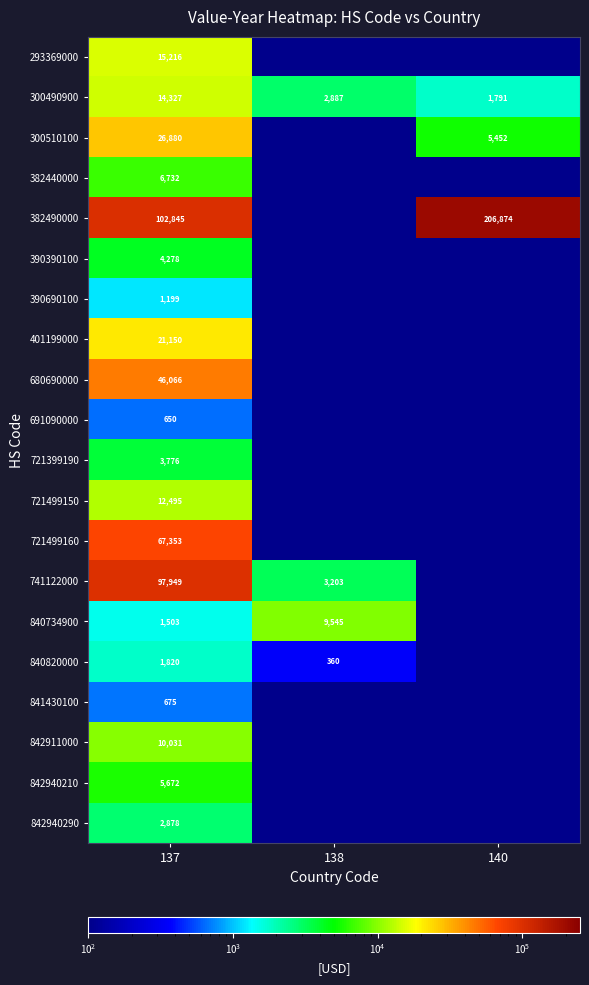

Is it true that 840734900 equals 12526.5 at 138?

False